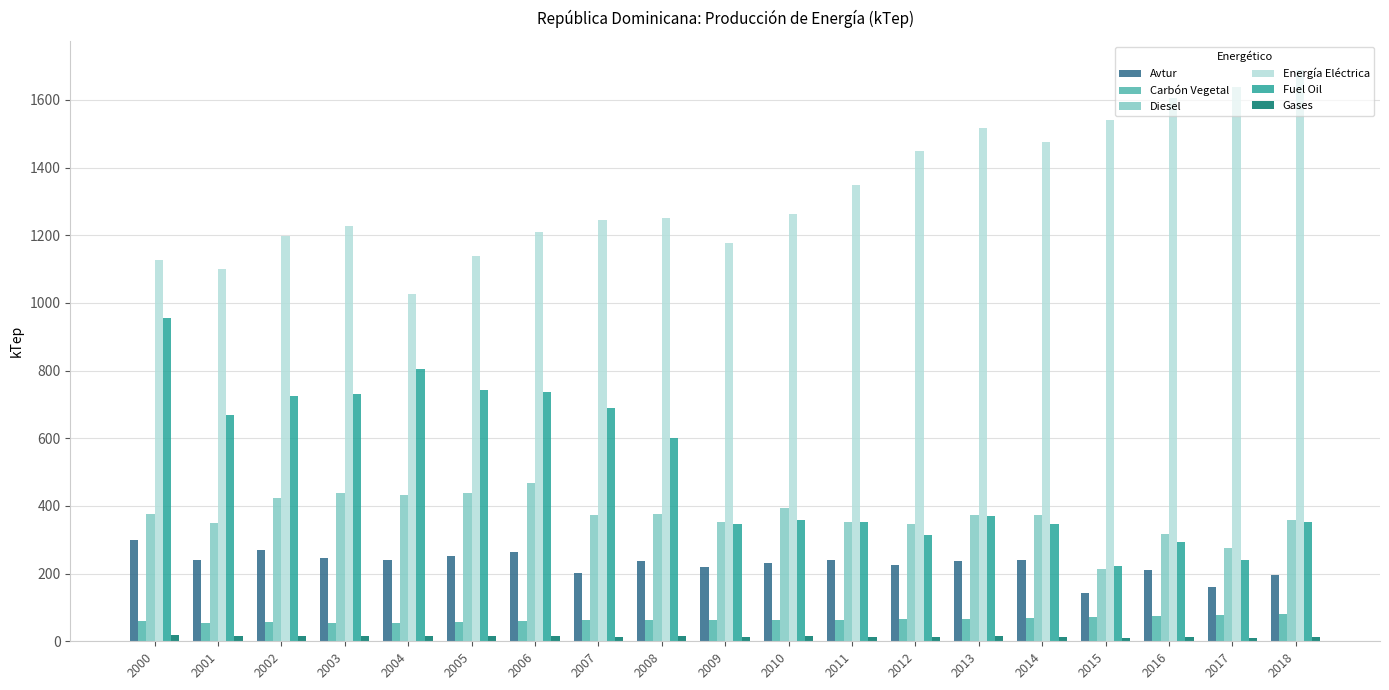

Which series has the widest spread of values?

Fuel Oil